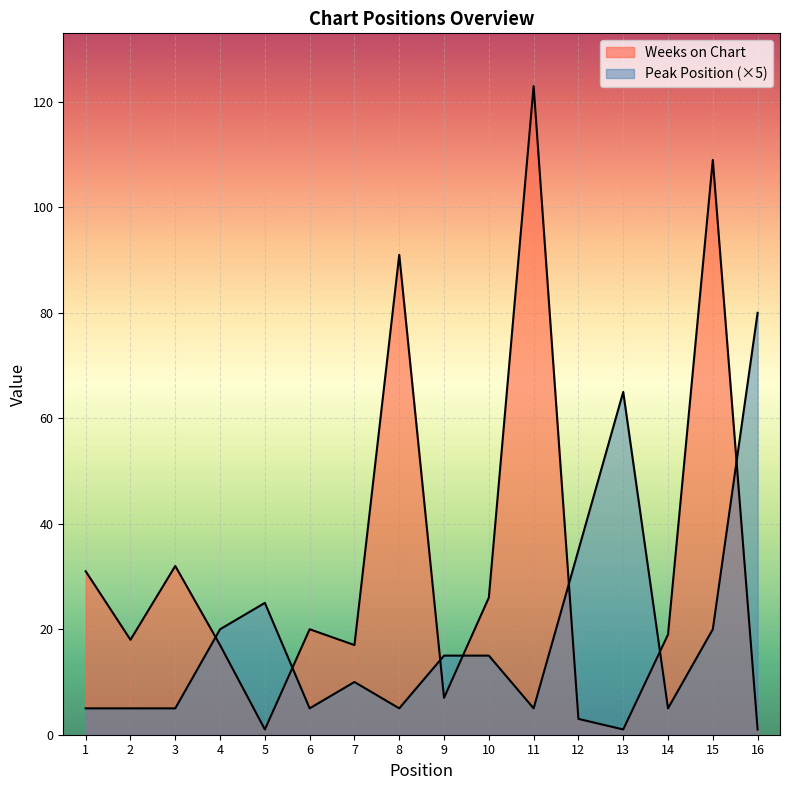

What is the difference between the maximum and second lowest values in the Peak Position series?

75